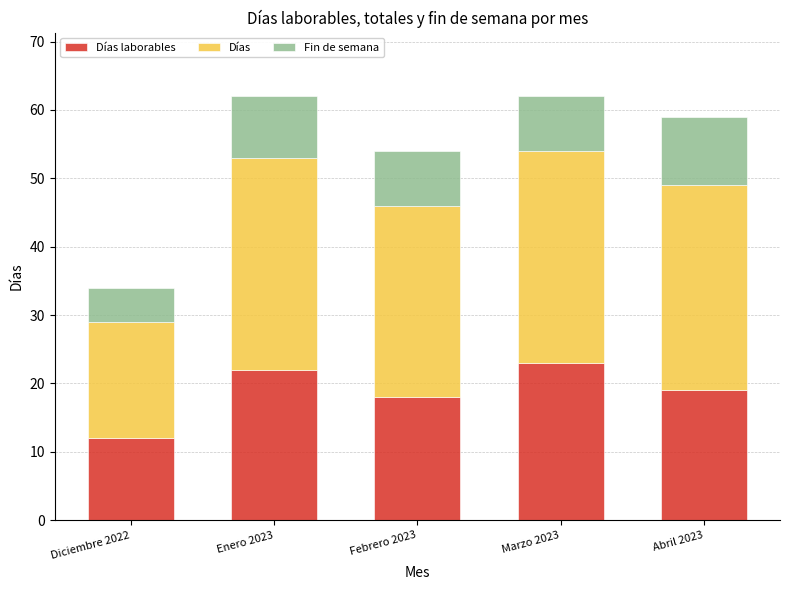

What is the total value across all series at Enero 2023?

62